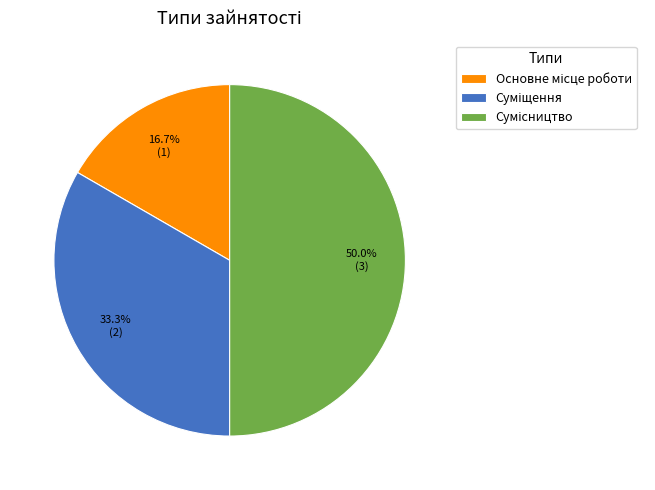

How many segments does this pie chart have?

3